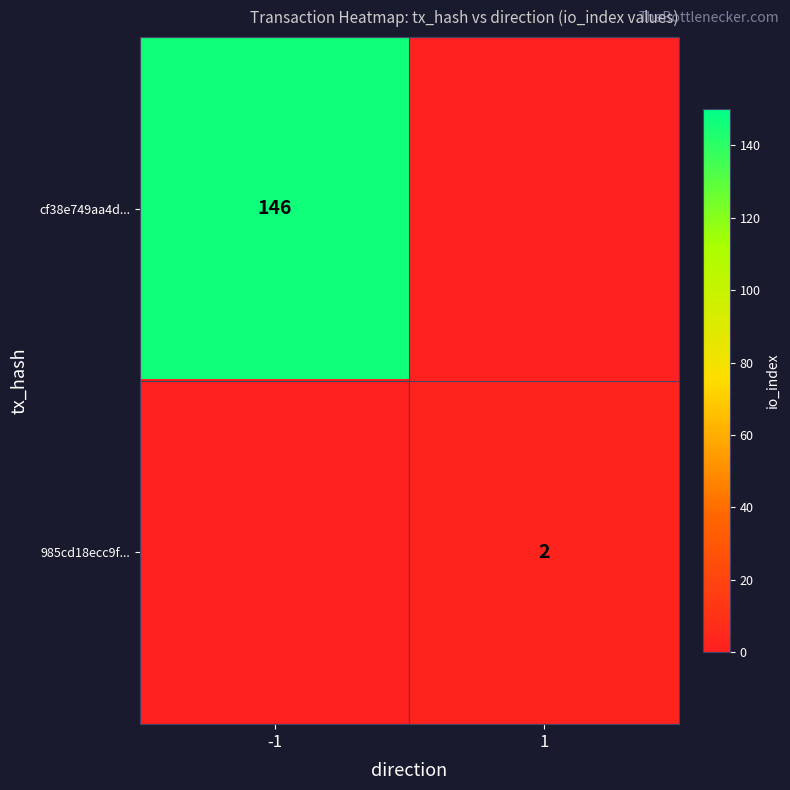

True or false: 985cd18ecc9f... has a value of 1 at 1.

False